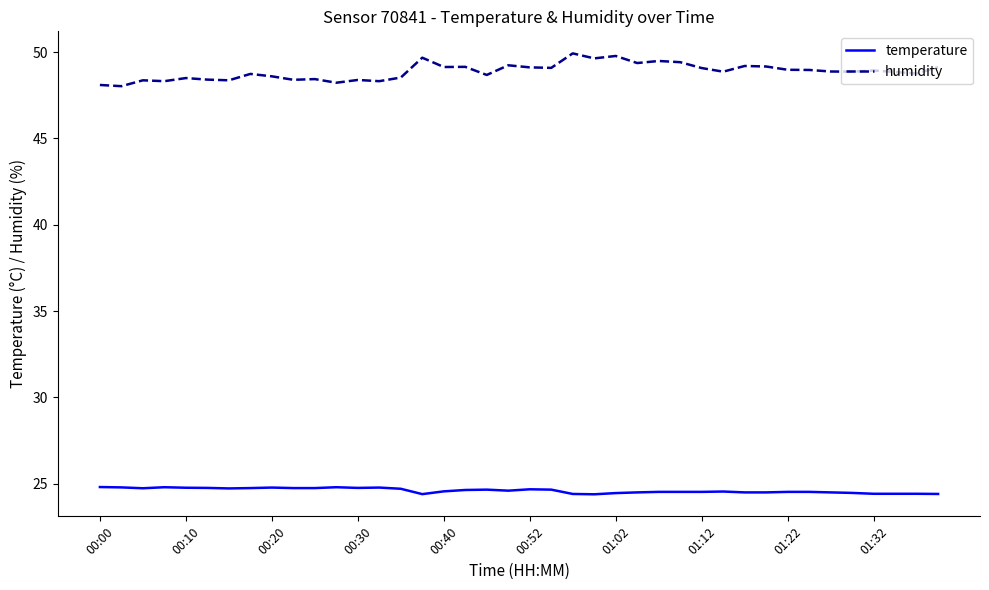

True or false: humidity and temperature cross at least once.

False